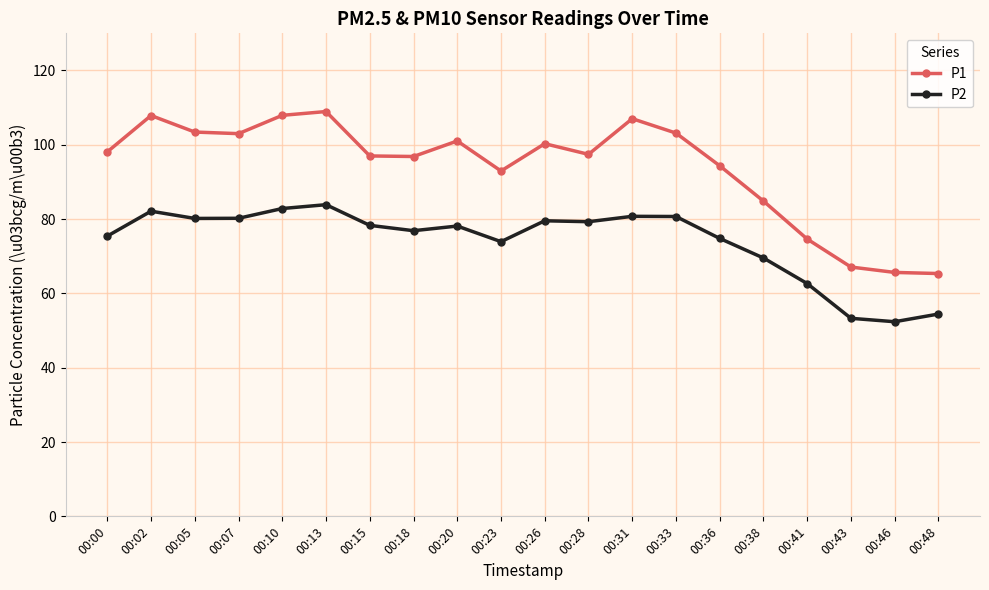

How many lines are shown in the chart?

2